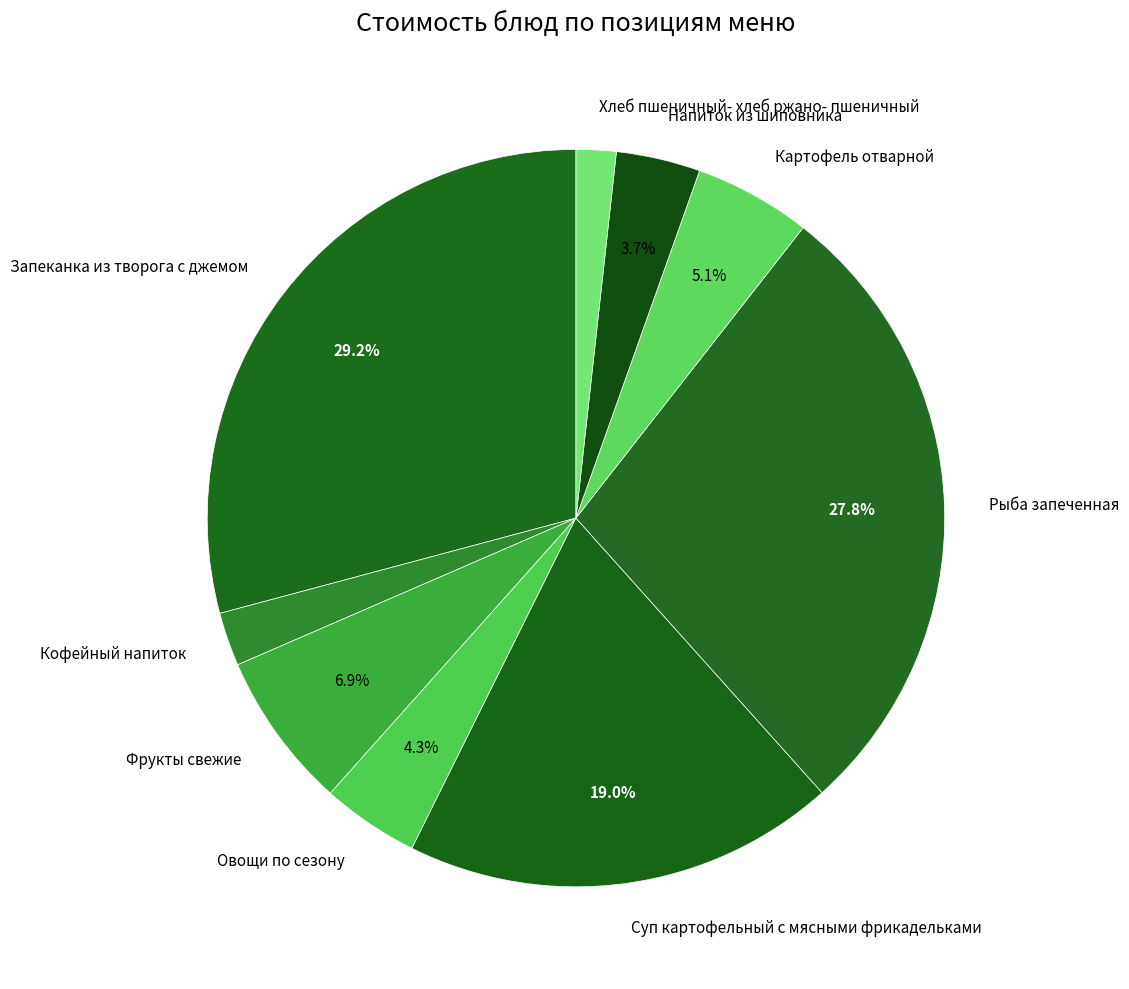

Rank the categories by value from lowest to highest.

Хлеб пшеничный- хлеб ржано- пшеничный, Кофейный напиток, Напиток из шиповника, Овощи по сезону, Картофель отварной, Фрукты свежие, Суп картофельный с мясными фрикадельками, Рыба запеченная, Запеканка из творога с джемом